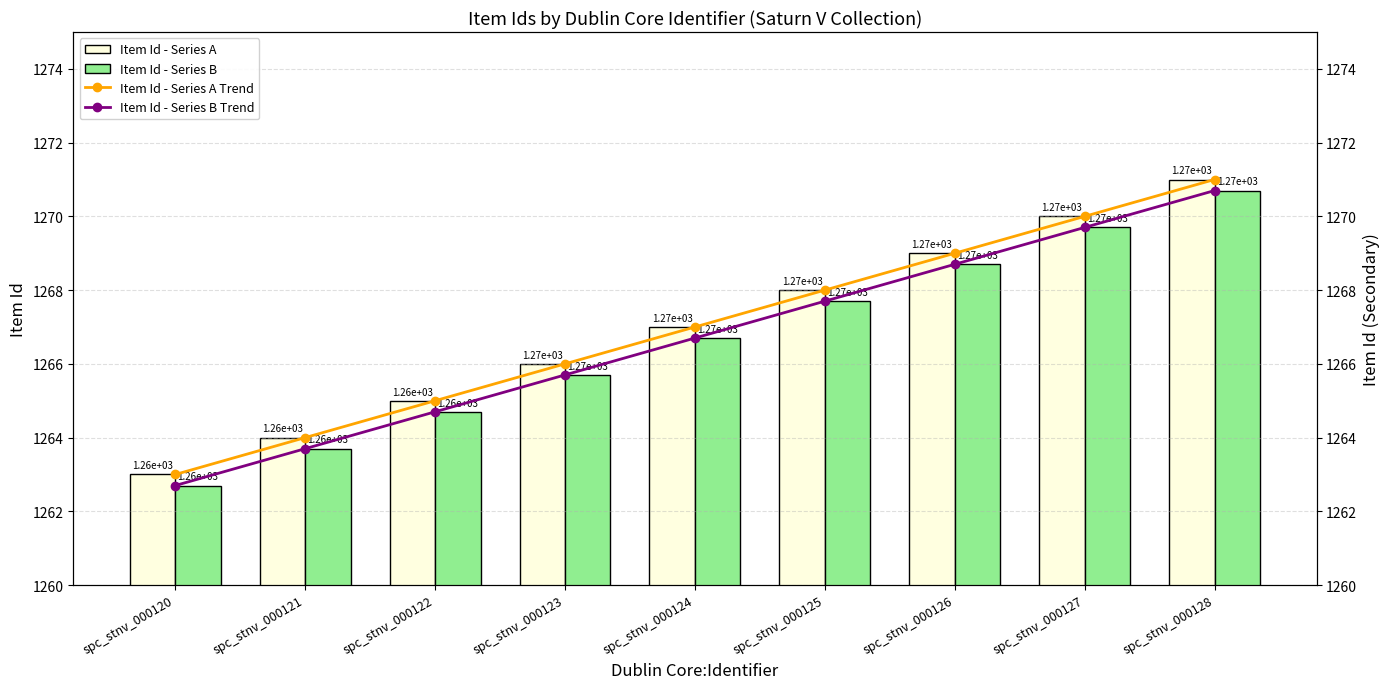

Between spc_stnv_000127 and spc_stnv_000120, which is larger?

spc_stnv_000127